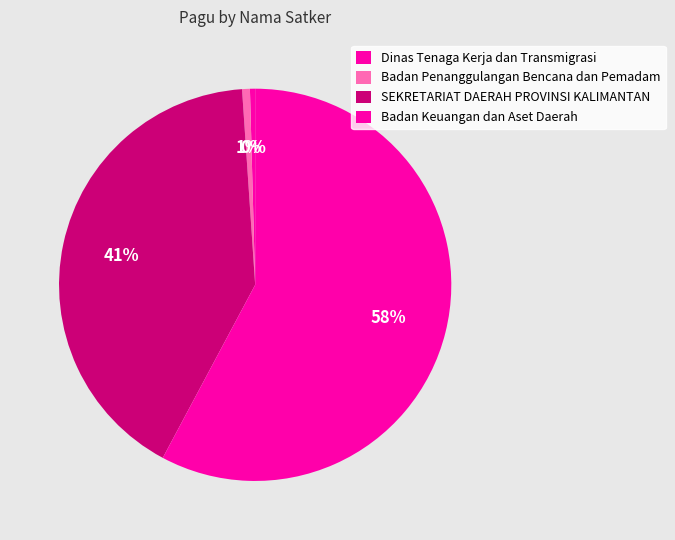

How many slices are in this pie chart?

4